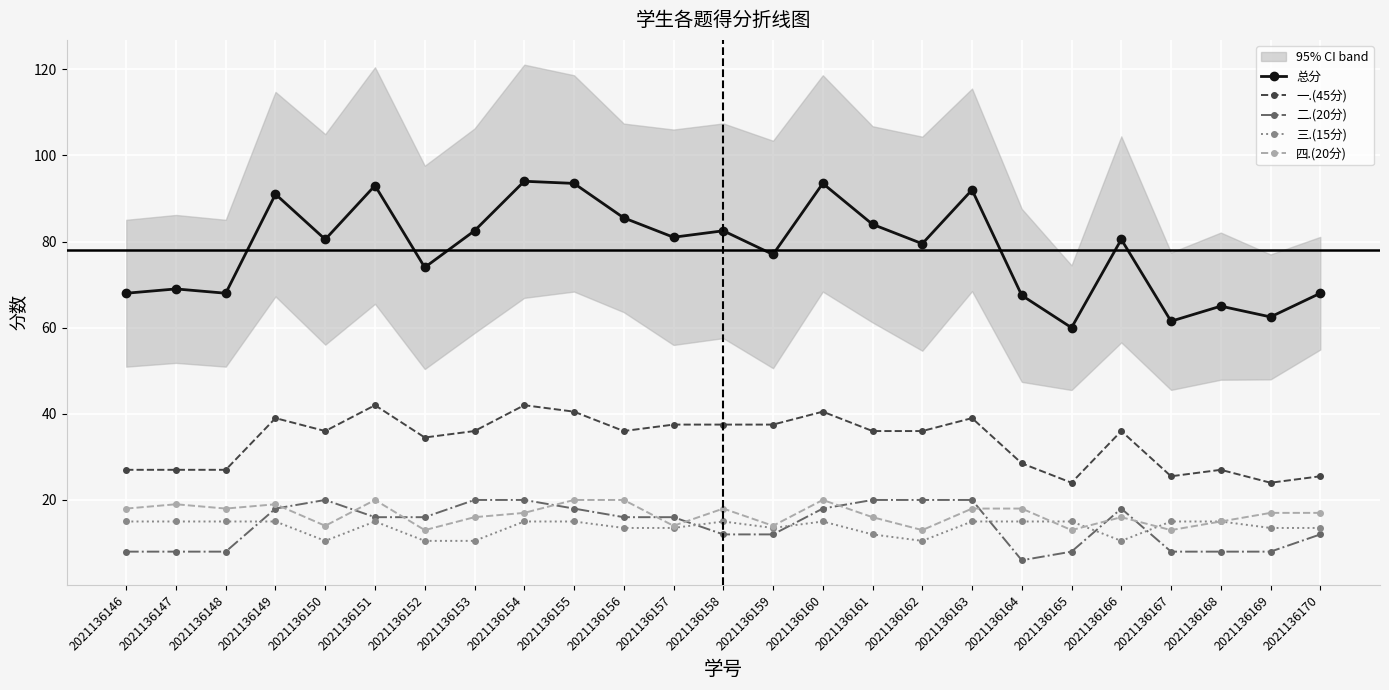

Rank the categories by 四.(20分) value from lowest to highest.

2021136152, 2021136162, 2021136165, 2021136167, 2021136150, 2021136157, 2021136159, 2021136168, 2021136153, 2021136161, 2021136166, 2021136154, 2021136169, 2021136170, 2021136146, 2021136148, 2021136158, 2021136163, 2021136164, 2021136147, 2021136149, 2021136151, 2021136155, 2021136156, 2021136160